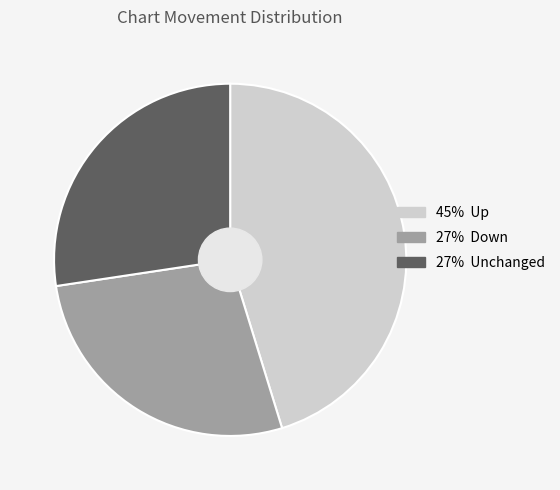

Is there any slice that represents more than half of the pie?

No